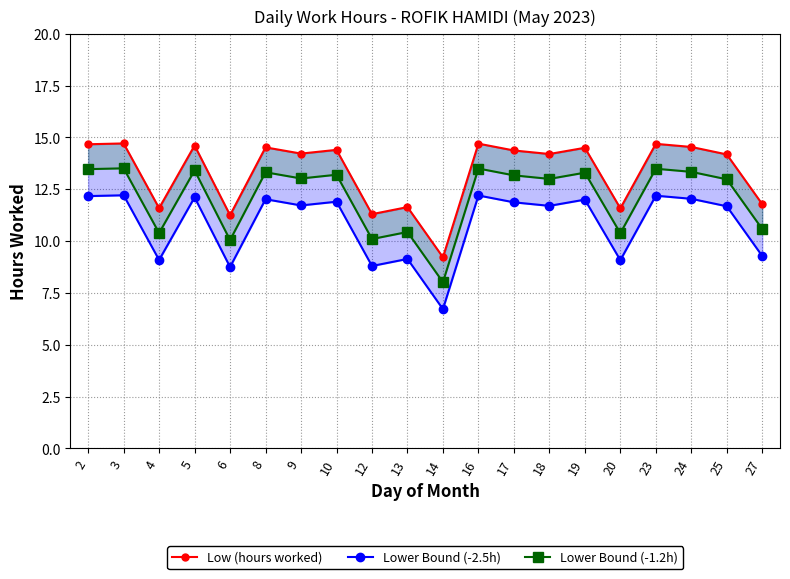

True or false: Lower Bound (-2.5h) and Low (hours worked) intersect in this chart.

False